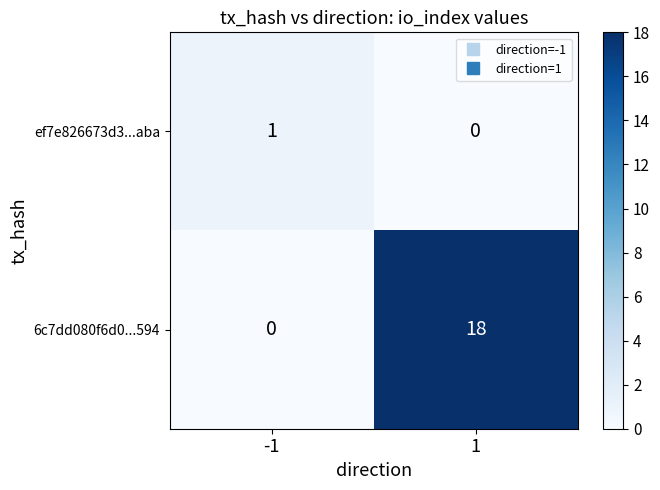

What is the greatest value displayed?

18